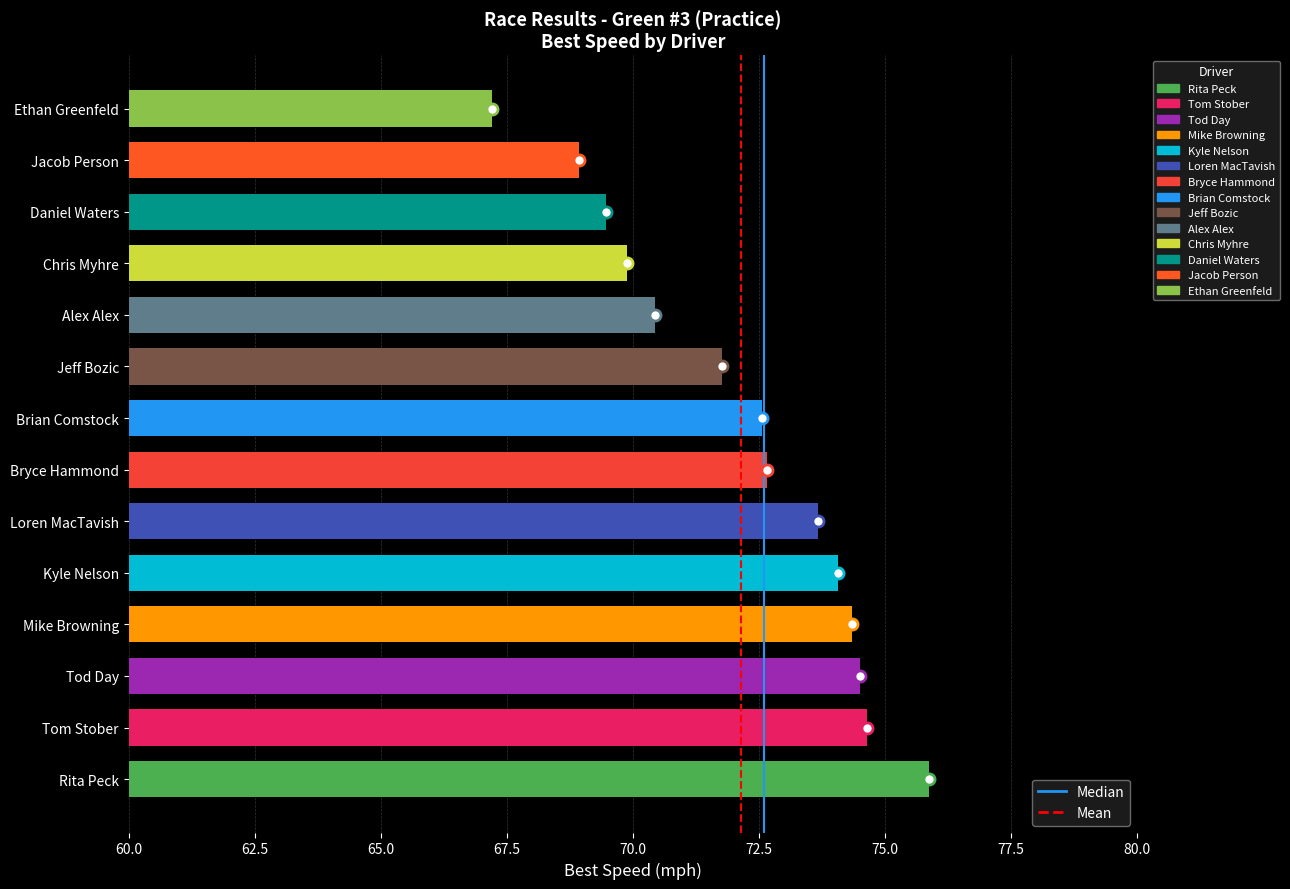

The chart shows a value of 75.9 at Rita Peck. True or false?

True